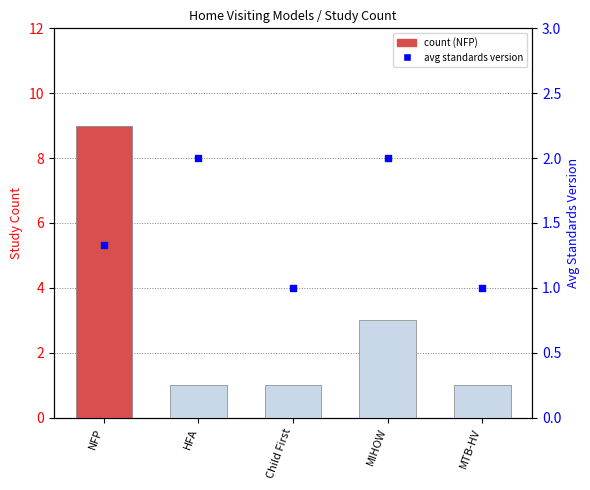

Which series has the widest spread of Y values?

count